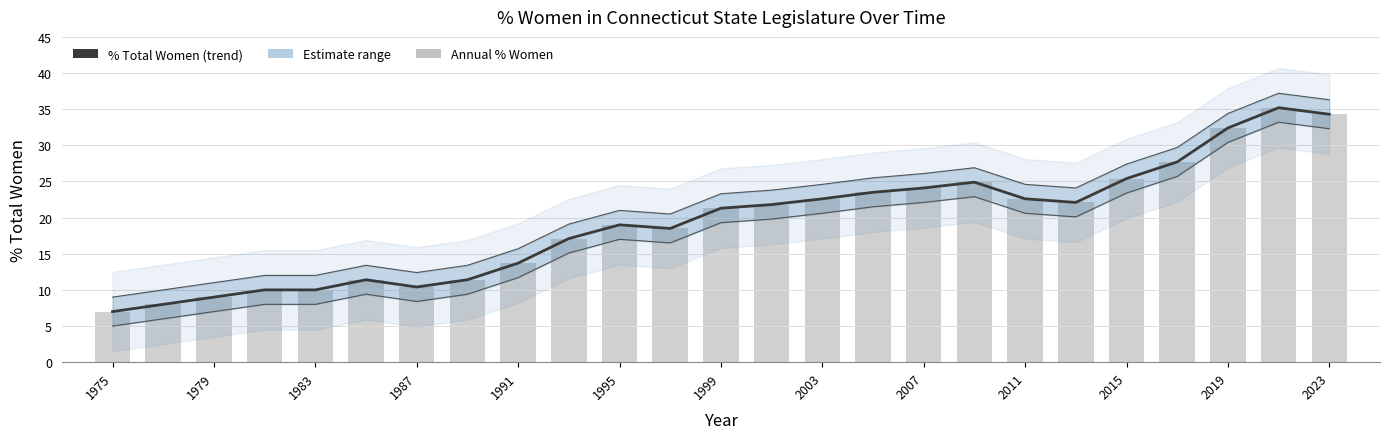

Are the bars horizontal?

No